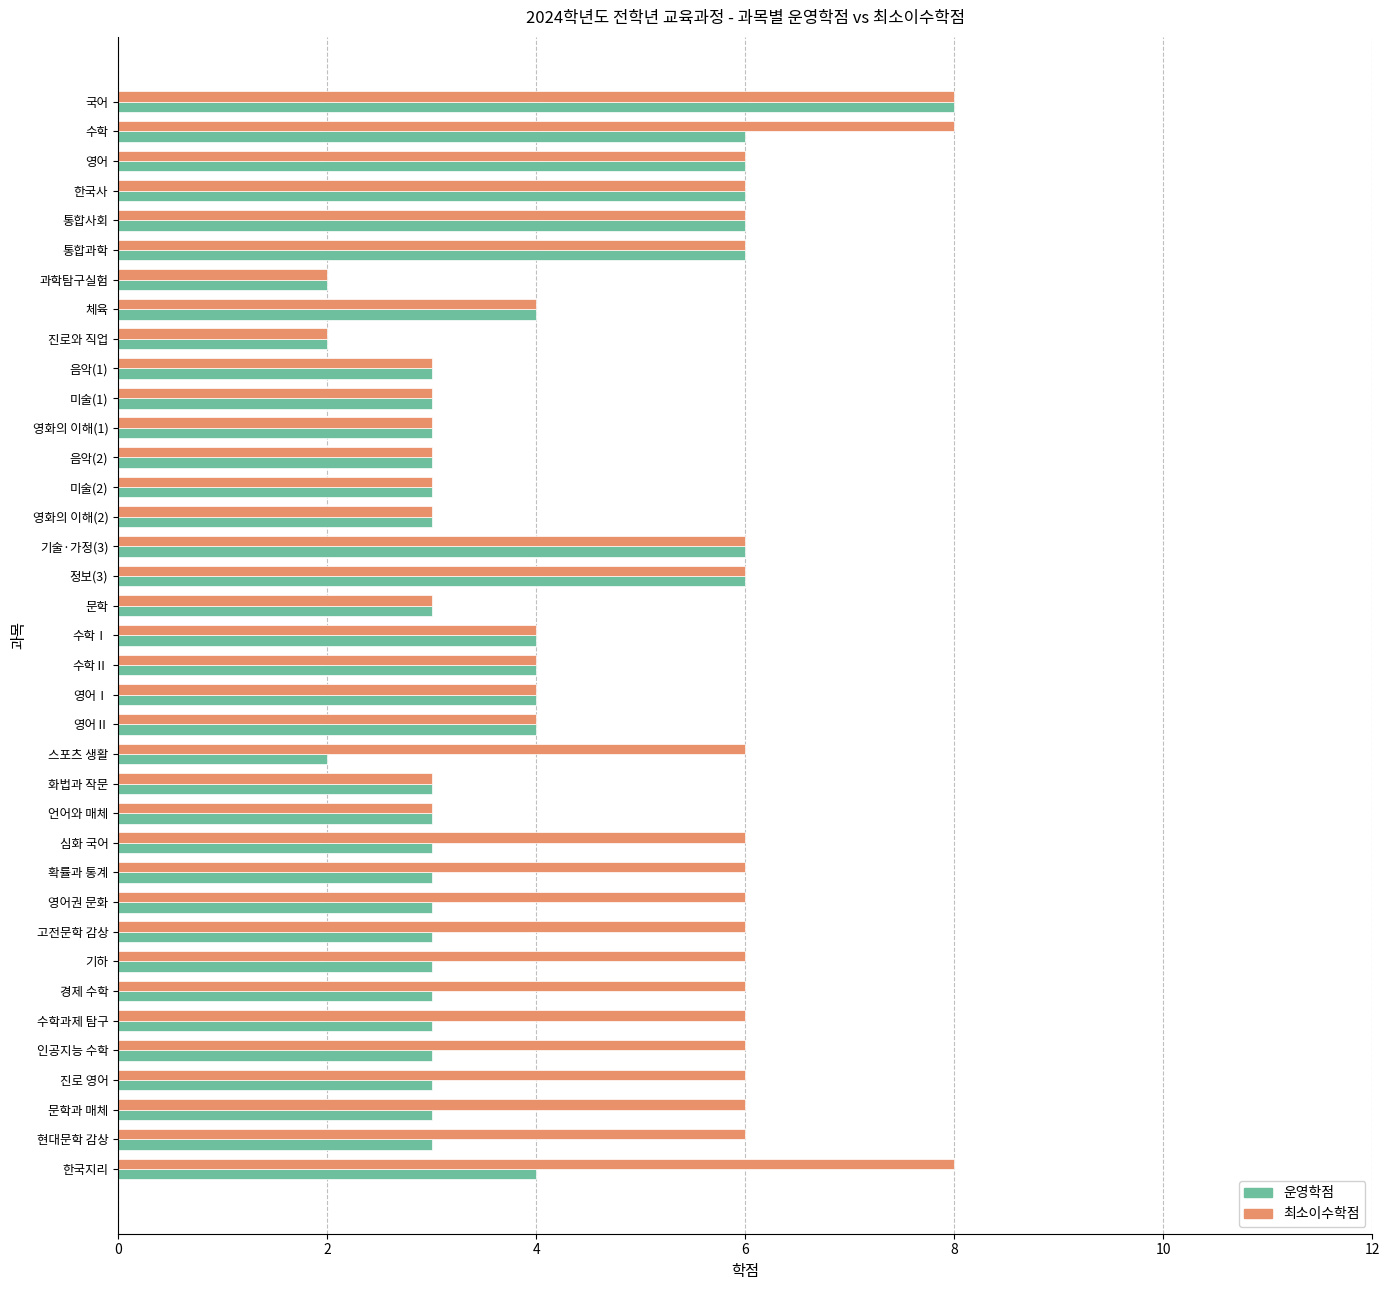

List the series in order of their overall mean, highest first.

최소이수학점, 운영학점